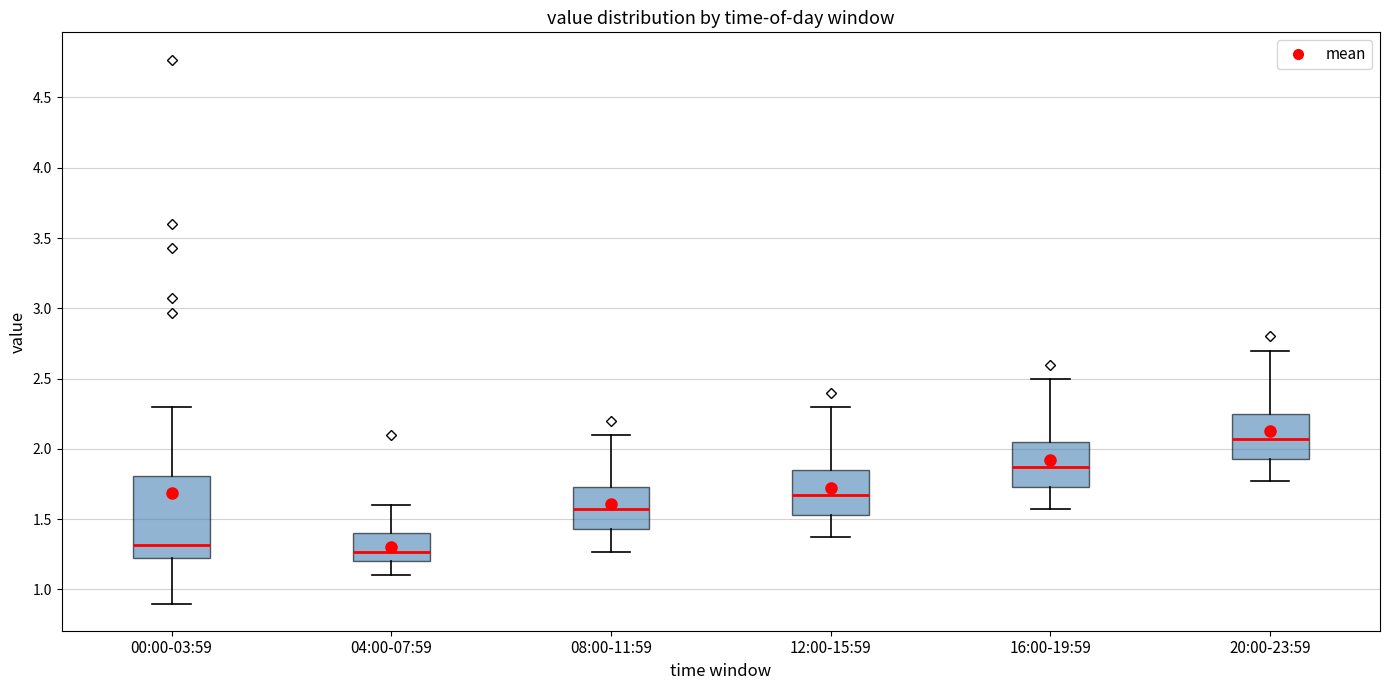

Reading left to right, transcribe this box plot: for each box, give where its median line is, the range the box spans, and where its two whiskers end, as read against the y-axis. The values are not printed on the chart, so give them approximately, as read against the axis.

00:00-03:59: median 1.30, box 1.20 to 1.80, whiskers 0.90 to 2.30
04:00-07:59: median 1.25, box 1.20 to 1.40, whiskers 1.10 to 1.60
08:00-11:59: median 1.55, box 1.45 to 1.75, whiskers 1.25 to 2.10
12:00-15:59: median 1.65, box 1.55 to 1.85, whiskers 1.35 to 2.30
16:00-19:59: median 1.85, box 1.75 to 2.05, whiskers 1.55 to 2.50
20:00-23:59: median 2.05, box 1.95 to 2.25, whiskers 1.75 to 2.70